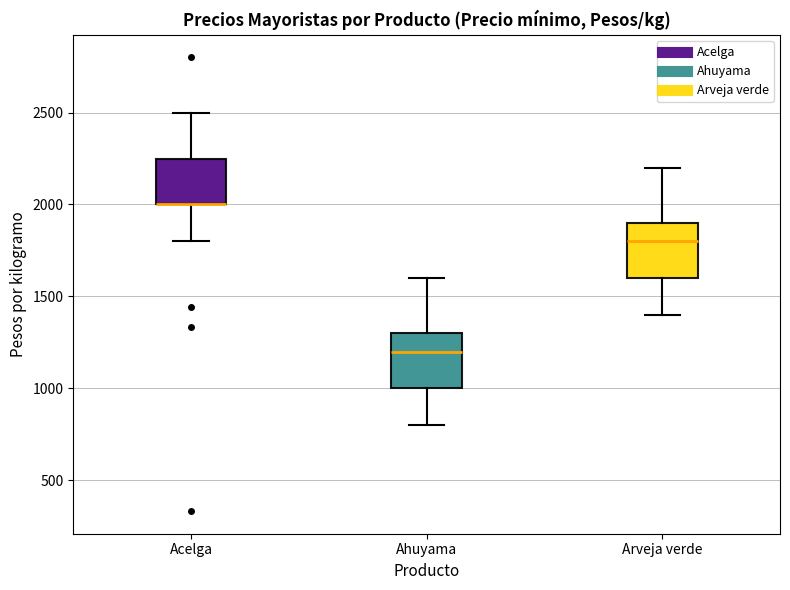

Where does the lower whisker of the box for Arveja verde end on the y-axis? The values are not printed on the chart, so give them approximately, as read against the axis.

1400